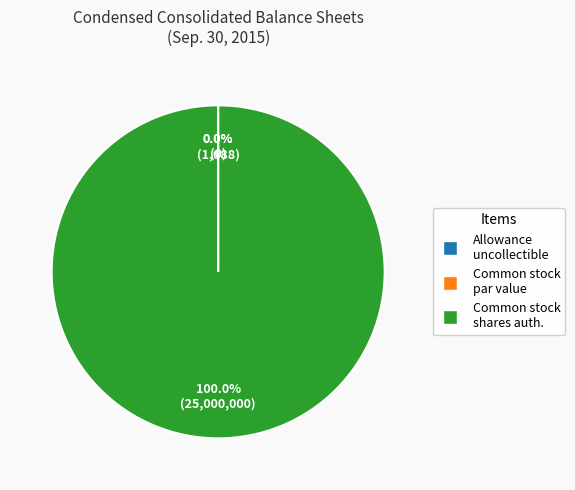

Is there a majority slice in this chart?

Yes